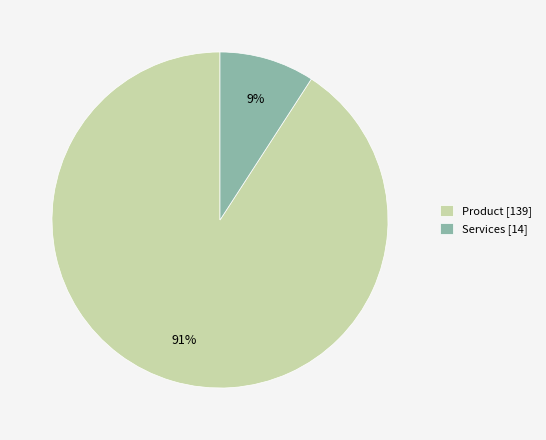

To the nearest percent, what portion does Services represent?

9%